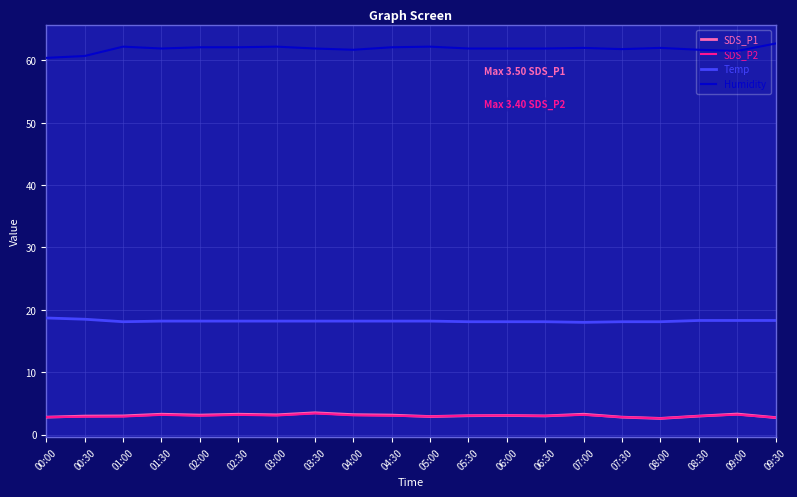

How many series are shown in this chart?

4